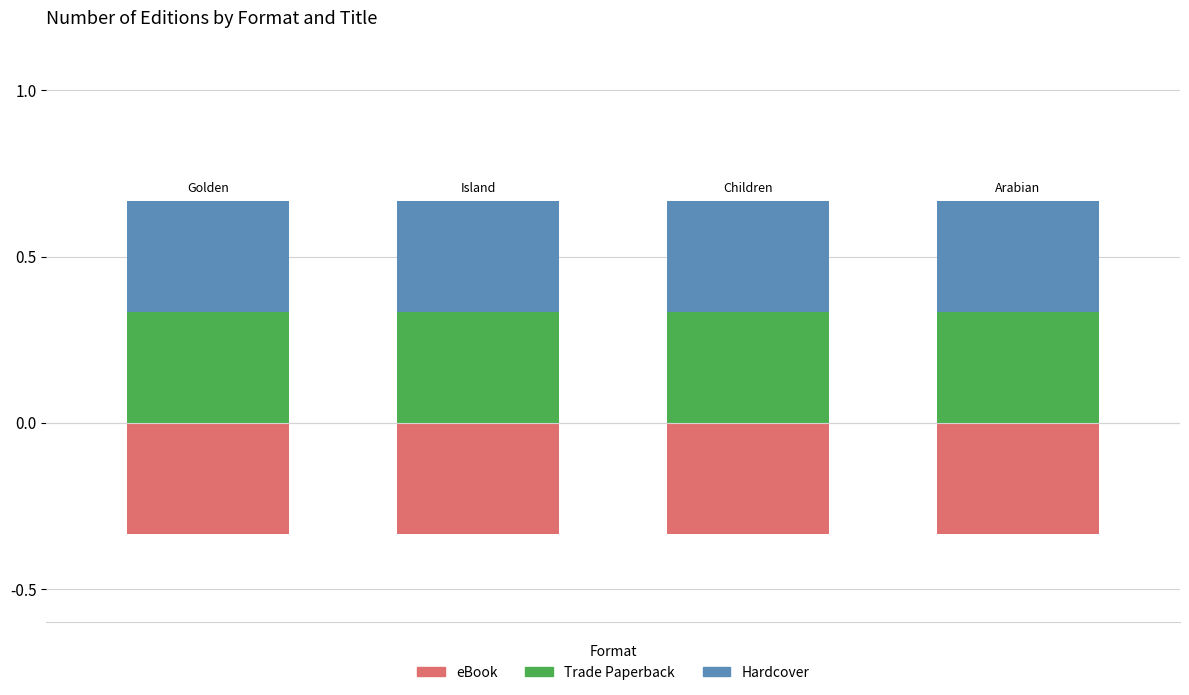

Is it true that Trade Paperback equals 0.6 at 1?

False